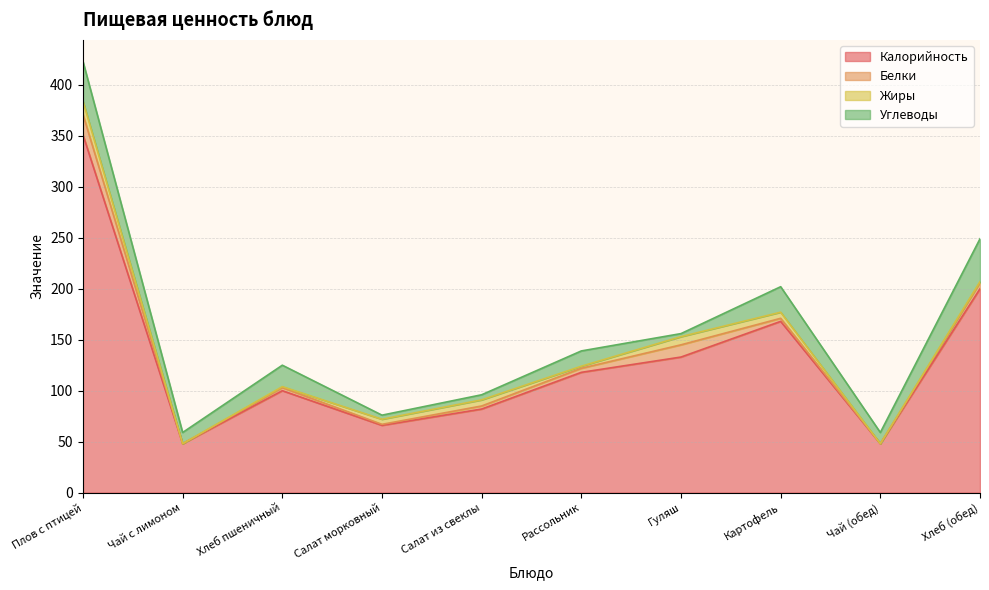

Which series changed the most between Плов с птицей and Чай с лимоном?

Калорийность